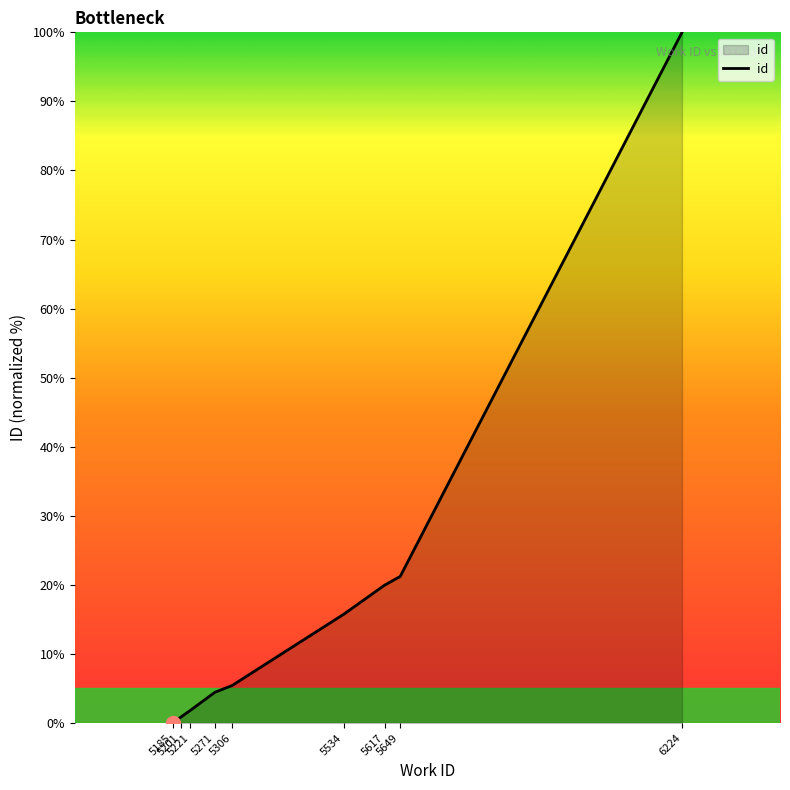

How many lines are shown in the chart?

1